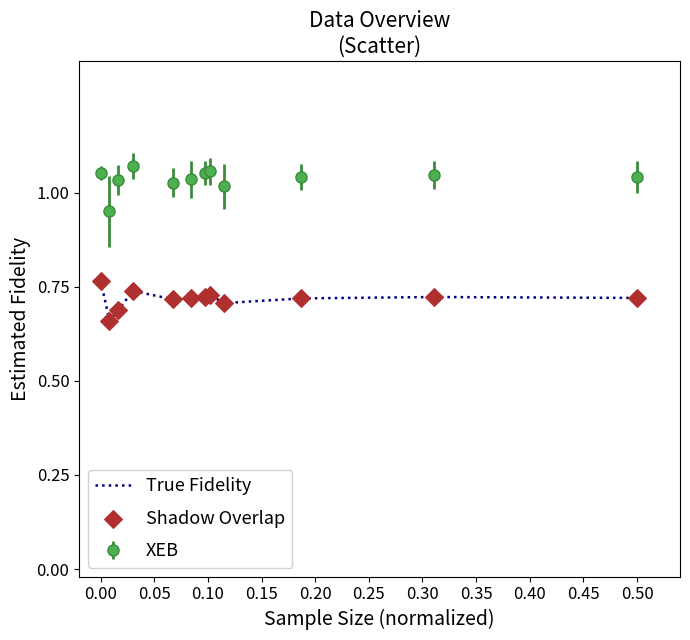

Which series has the largest total across all categories?

XEB